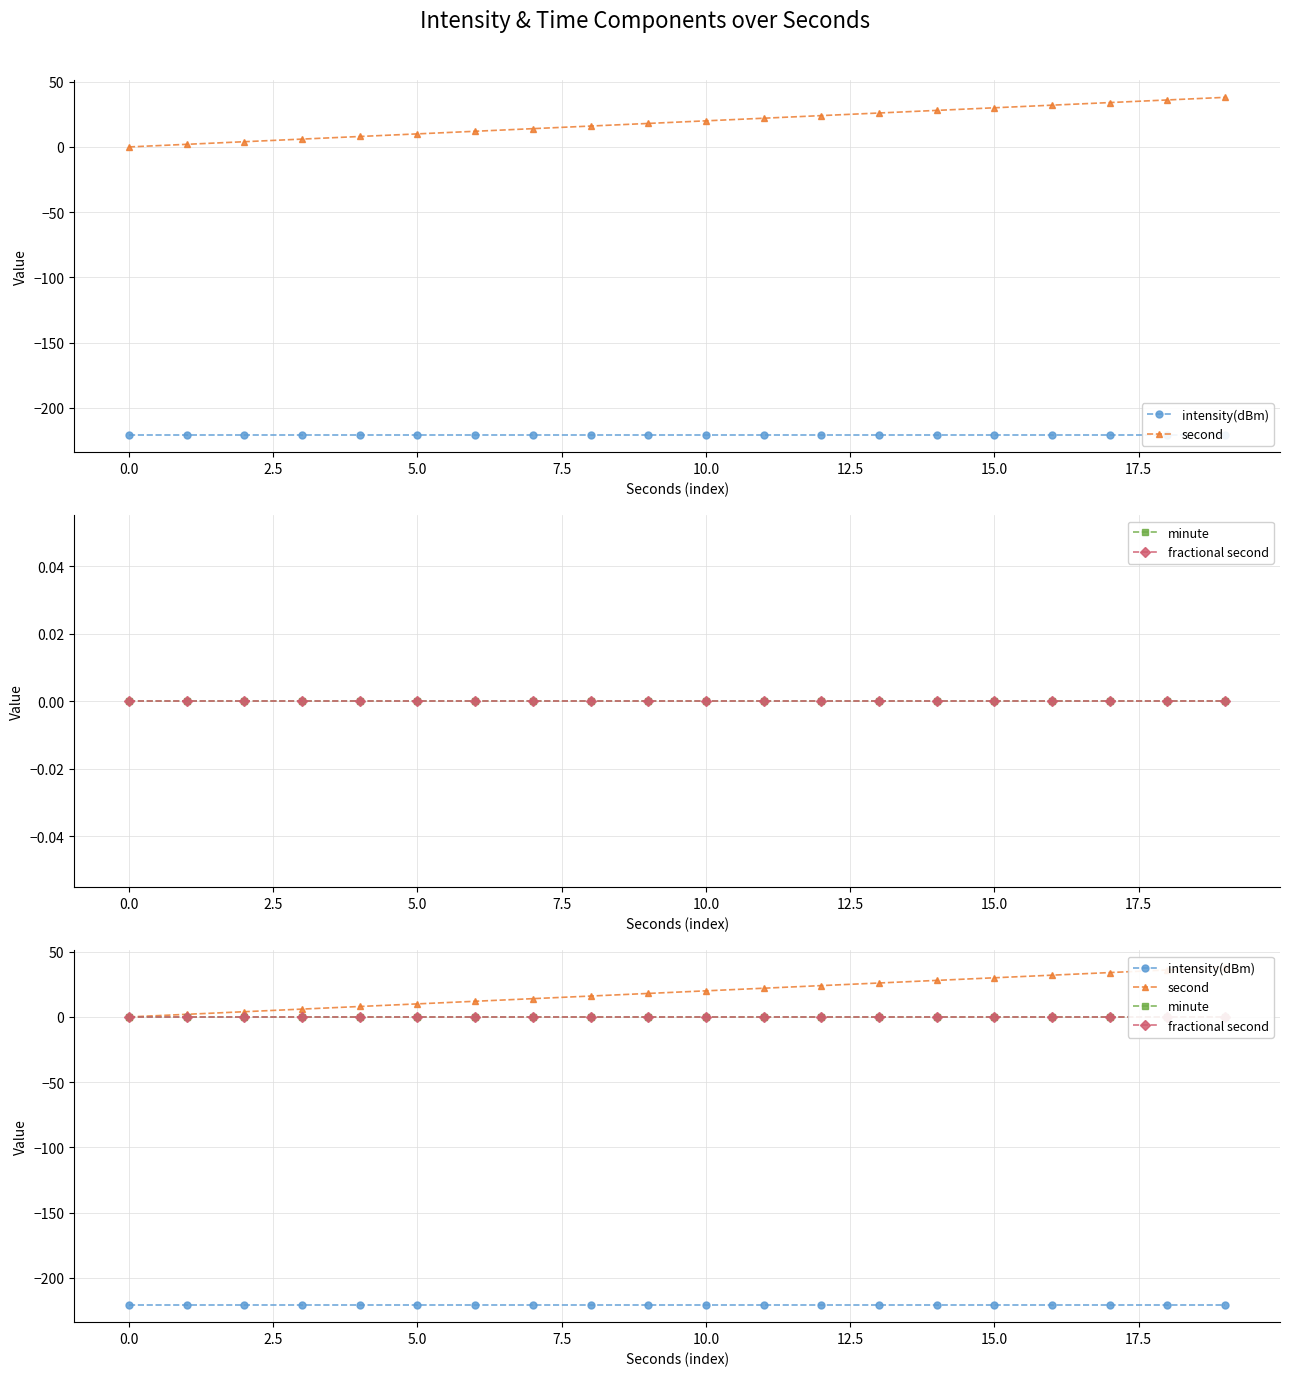

What are all the series names shown in the legend?

intensity(dBm), second, minute, fractional second